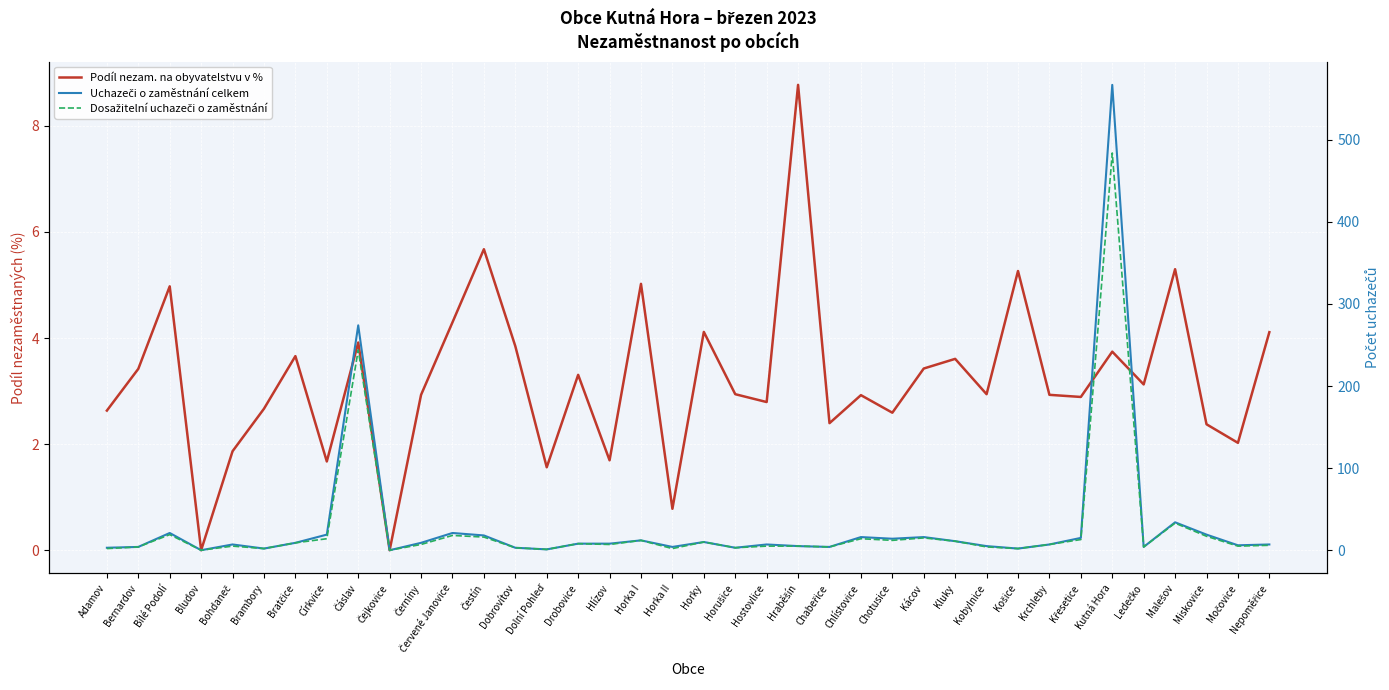

What is the sum of the Dosažitelní uchazeči o zaměstnání values at Církvice and Křesetice?

27.0